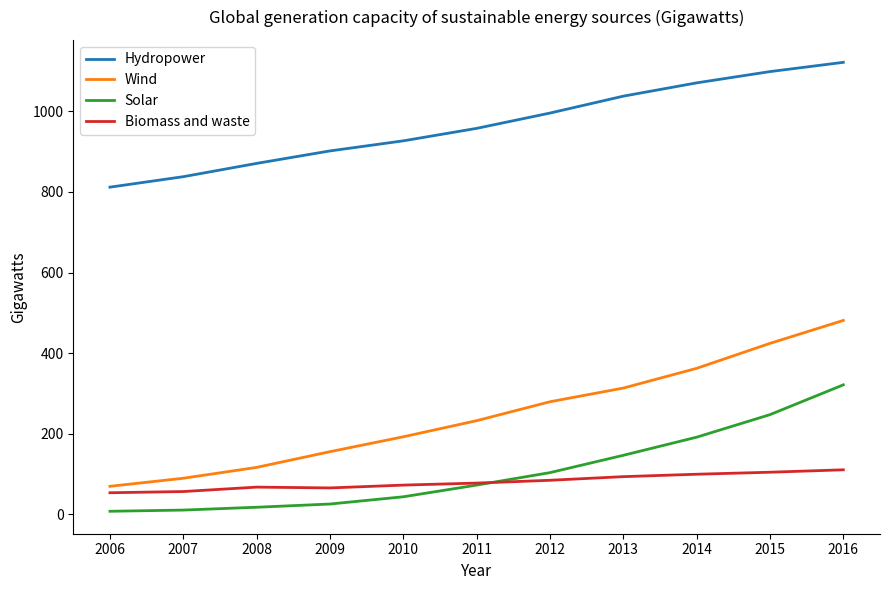

Which series has the largest range (max minus min)?

Wind